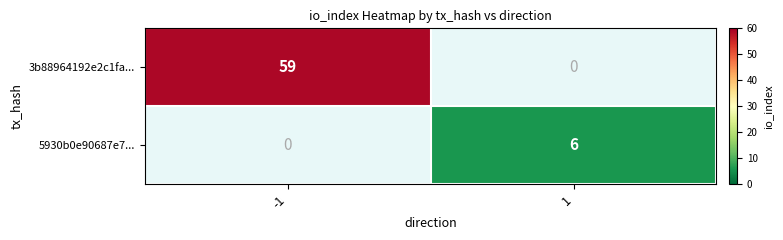

Rank the series by their maximum value, from lowest to highest.

5930b0e90687e7..., 3b88964192e2c1fa...